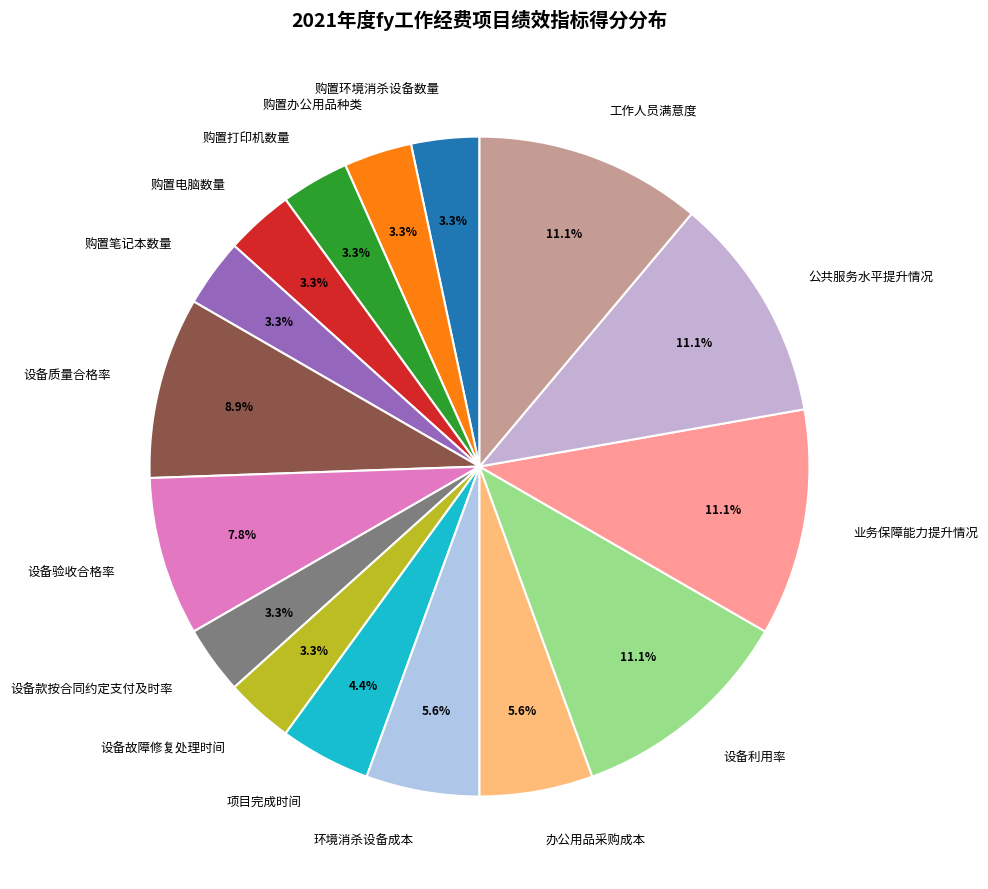

What is the total percentage of 购置笔记本数量 and 设备质量合格率?

12.2%